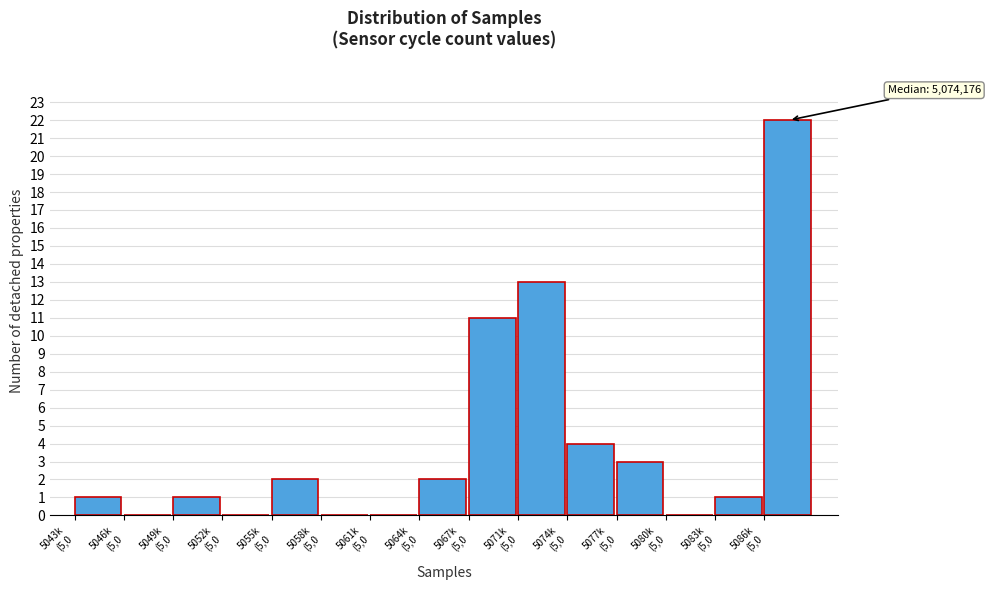

What is the greatest value displayed?

22